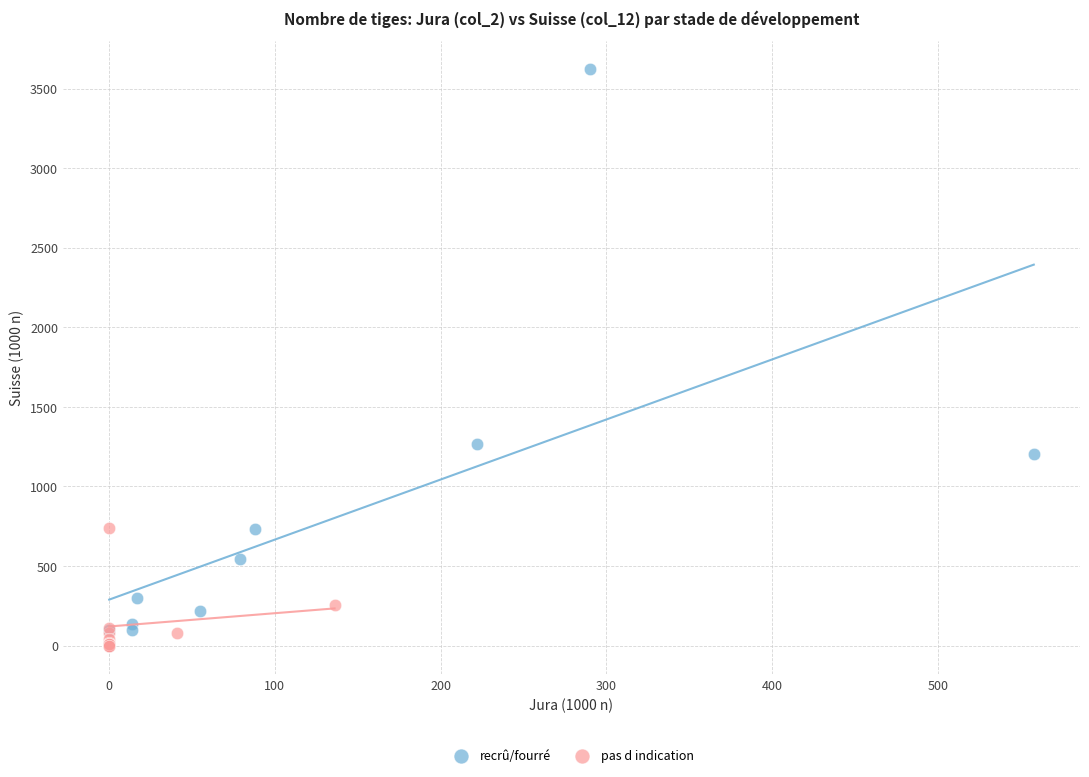

Which series has the widest spread of Y values?

recrû/fourré